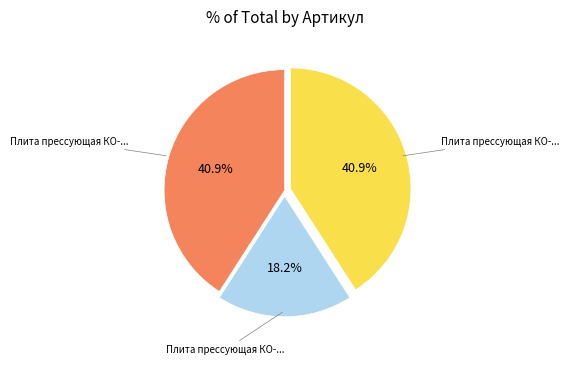

Does any single category account for the majority?

No